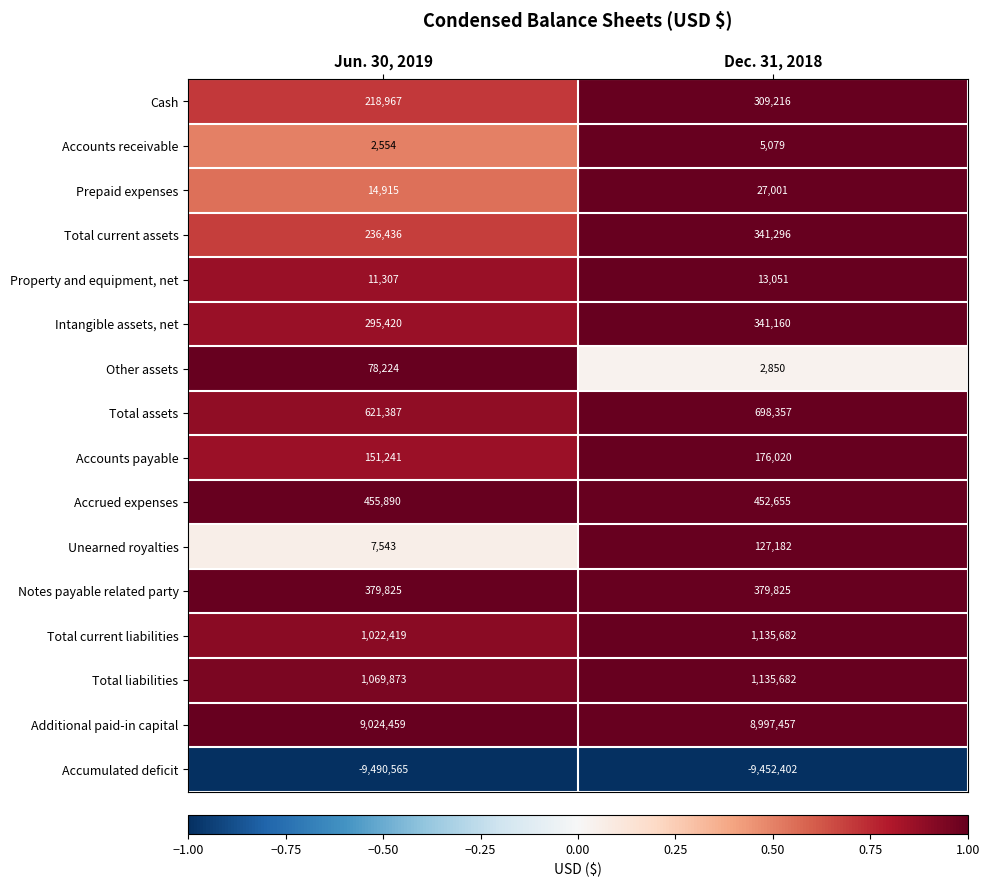

What is the spread (max minus min) of values at Dec. 31, 2018?

18449859